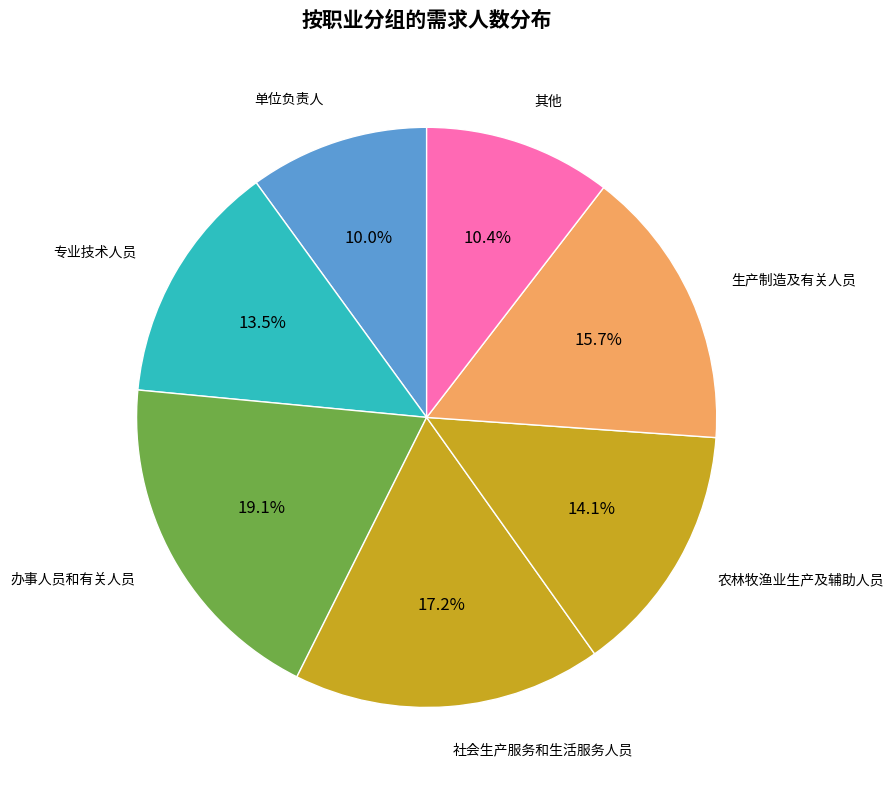

What percentage is NOT represented by 办事人员和有关人员?

80.9%